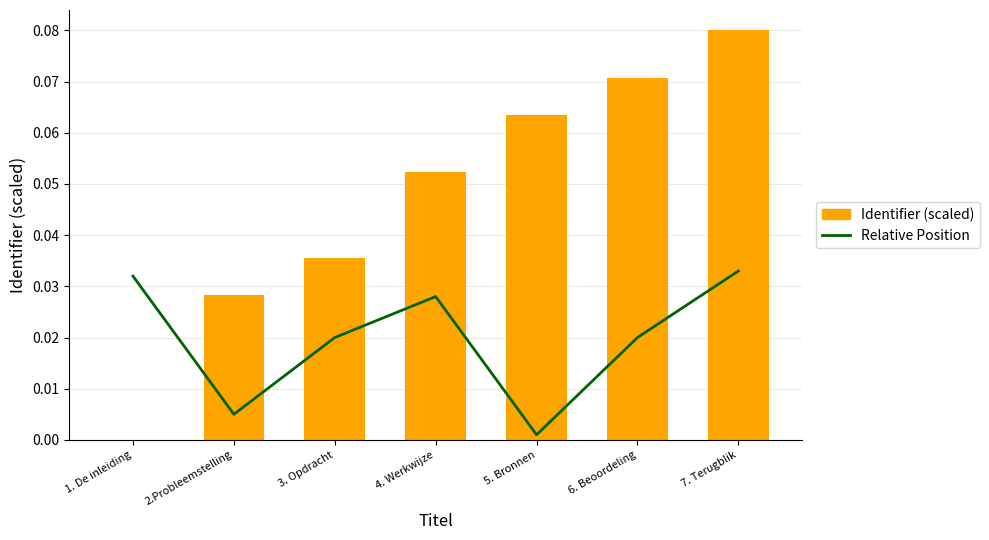

Rank the series by their average value, from lowest to highest.

Relative Position, Identifier (scaled)